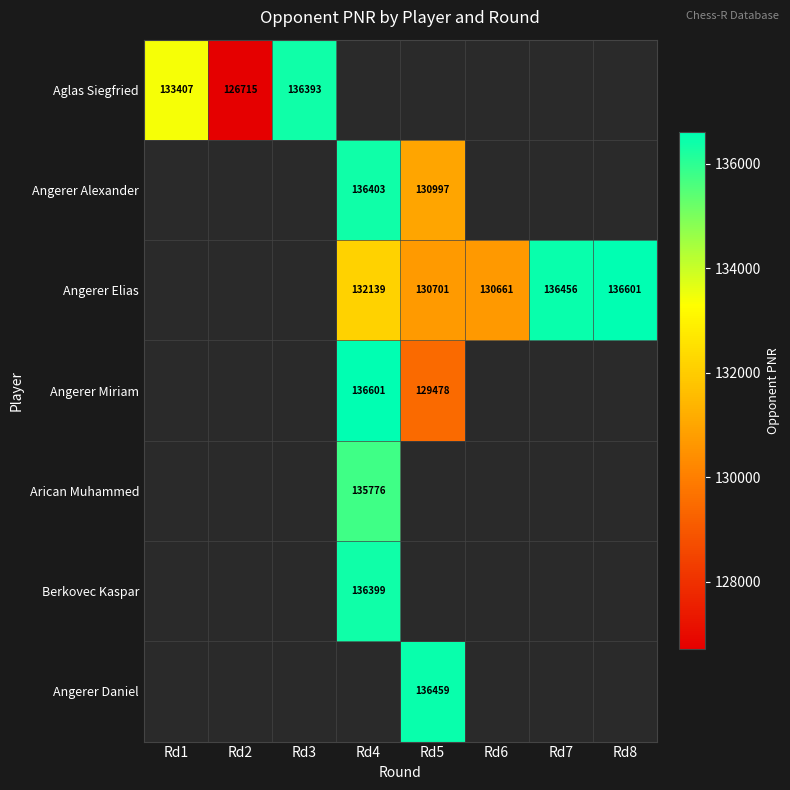

Is it true that Angerer Miriam equals 32302 at Rd4?

False